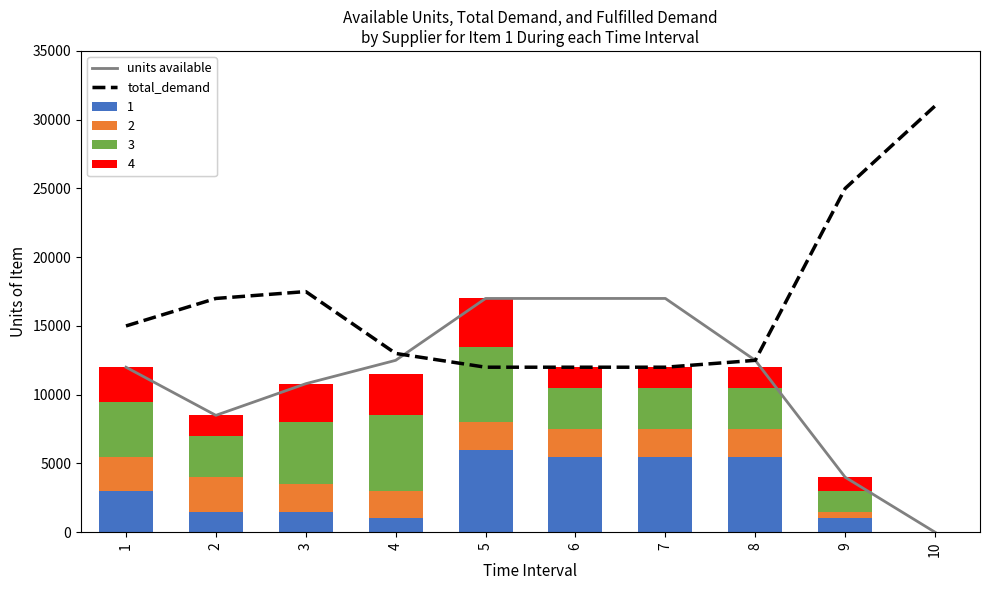

How many values in the total_demand series are below 15000?

5